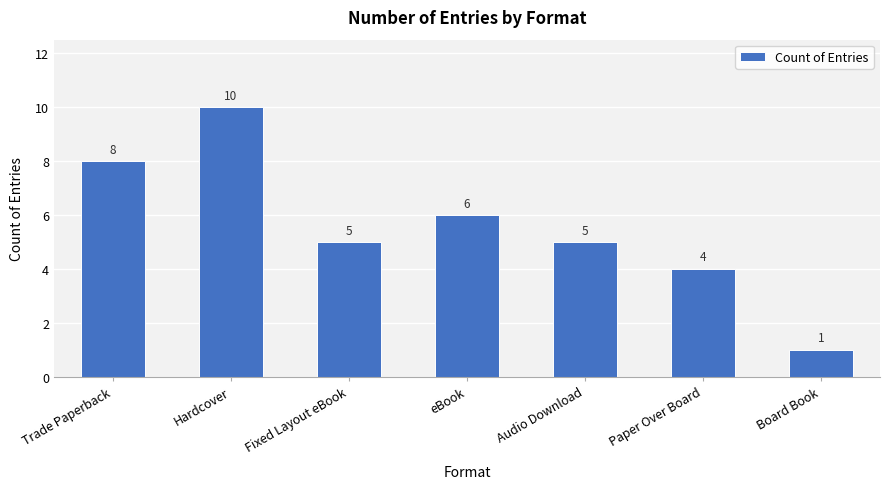

What is the label of the 1st bar from the right?

Board Book